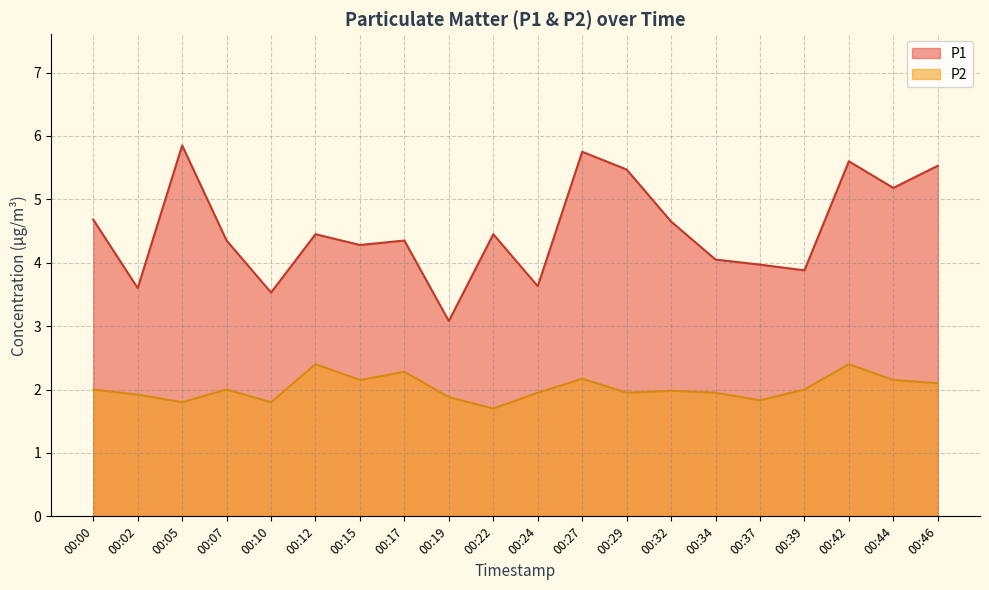

Which series has the widest spread of values?

P1